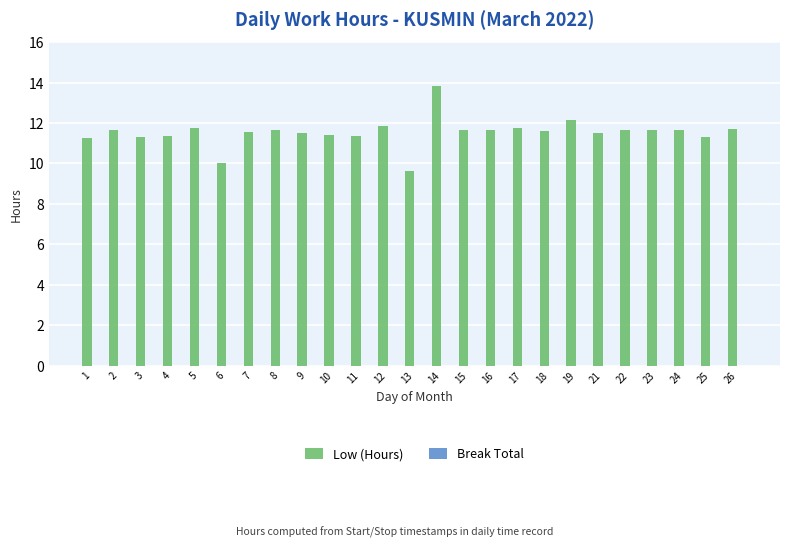

How many data points are less than 11?

2